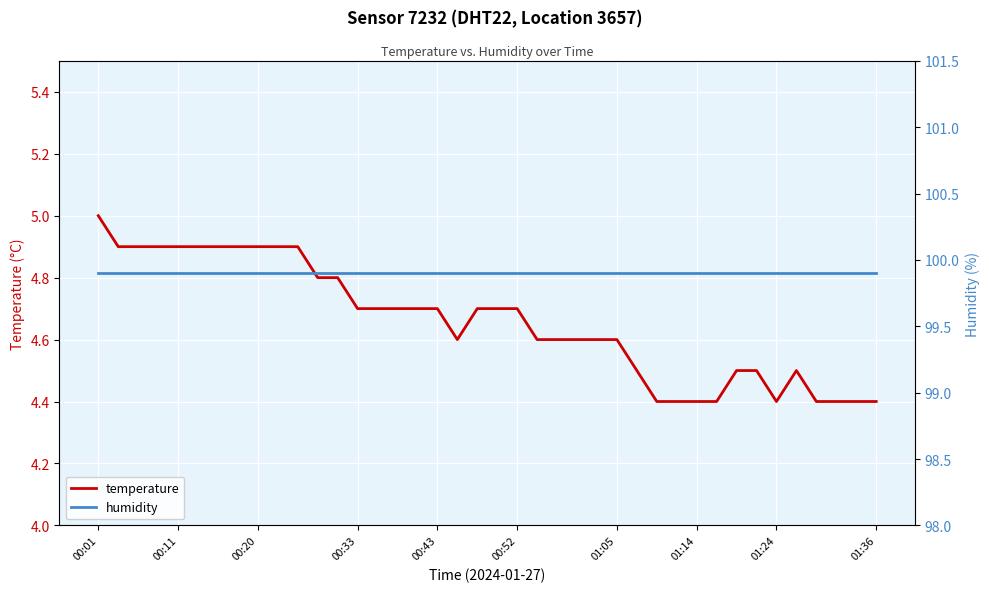

How many categories are shown in the chart?

40